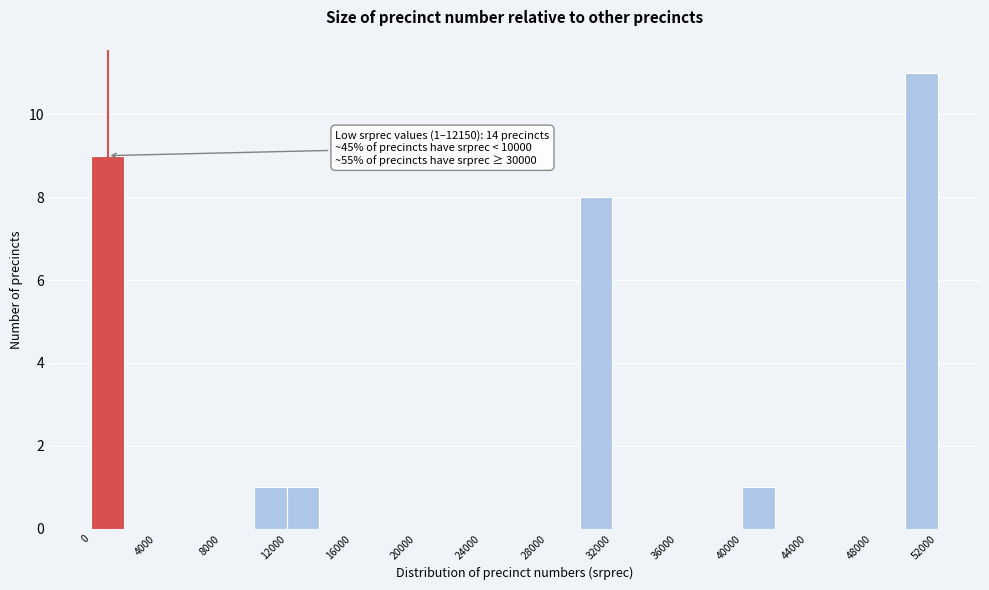

Over which range of the x-axis is the bar tallest?

50000 to 52000